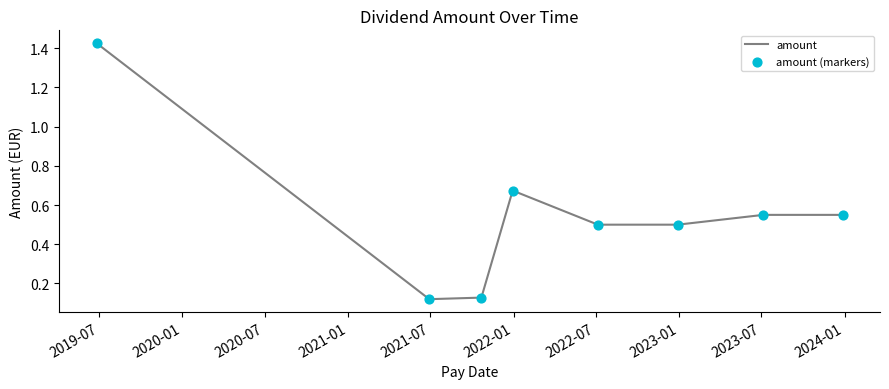

What is the sum of all values?

4.4